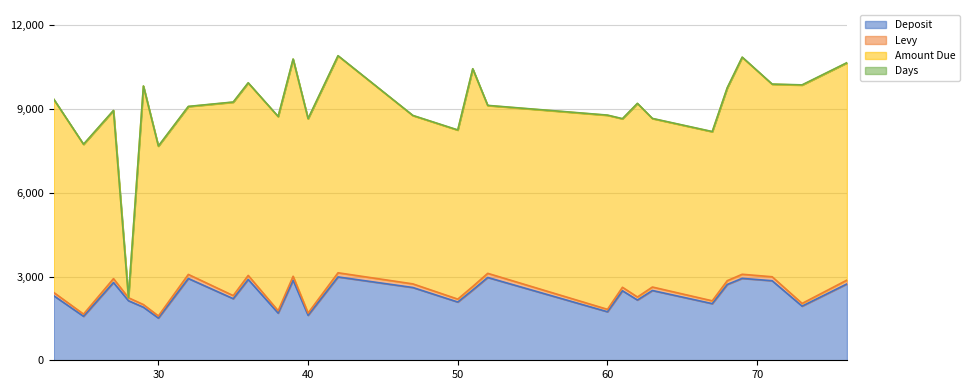

Which category has the highest value in the Levy series?

42